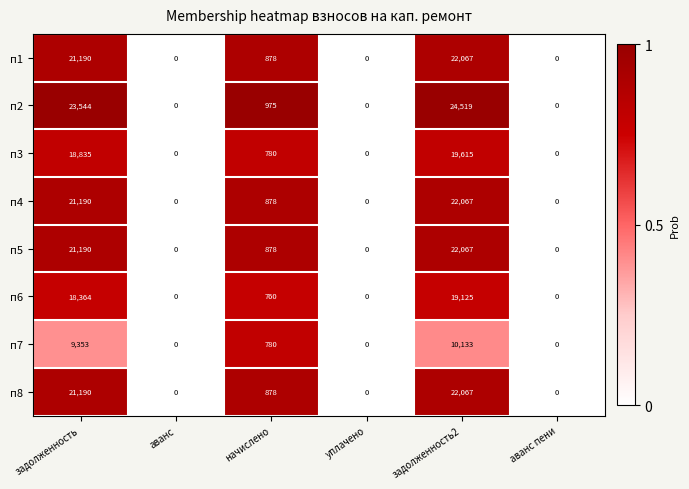

What is the spread (max minus min) of values at задолженность2?

14386